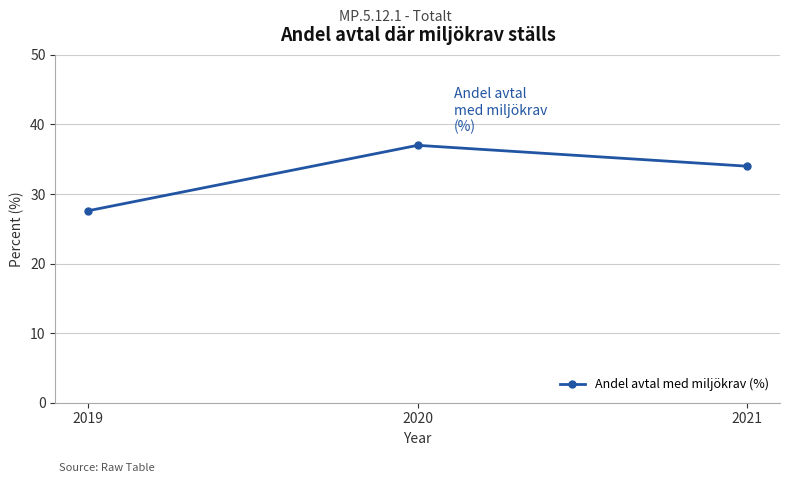

What is the difference between the second highest and minimum values?

6.4